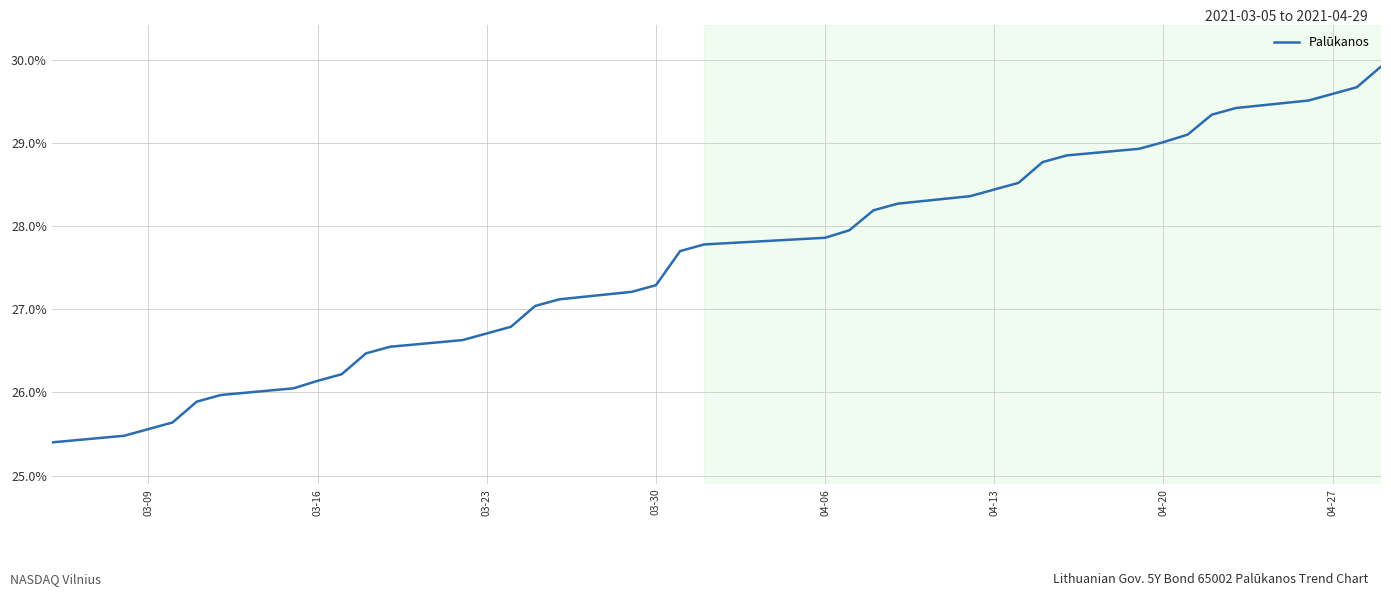

What is the maximum value shown in the chart?

0.3